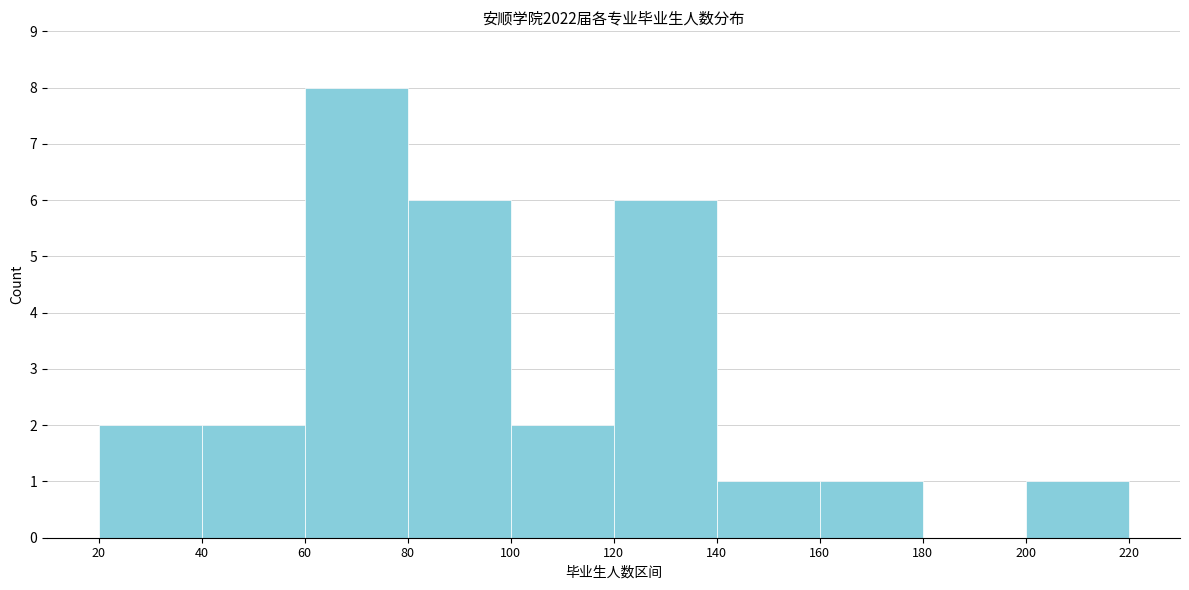

Reading left to right, transcribe this chart: for each bar, give the range it covers on the x-axis and its height. The values are not printed on the chart, so give them approximately, as read against the axis.

20 to 40: 2
40 to 60: 2
60 to 80: 8
80 to 100: 6
100 to 120: 2
120 to 140: 6
140 to 160: 1
160 to 180: 1
180 to 200: 0
200 to 220: 1